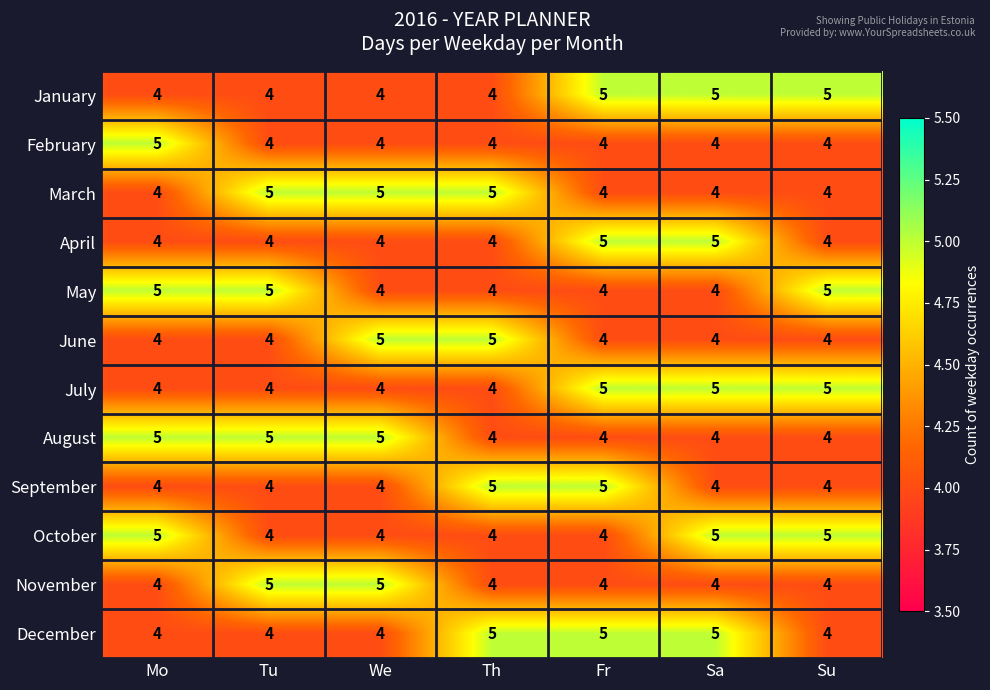

True or false: April has a value of 5 at Sa.

True